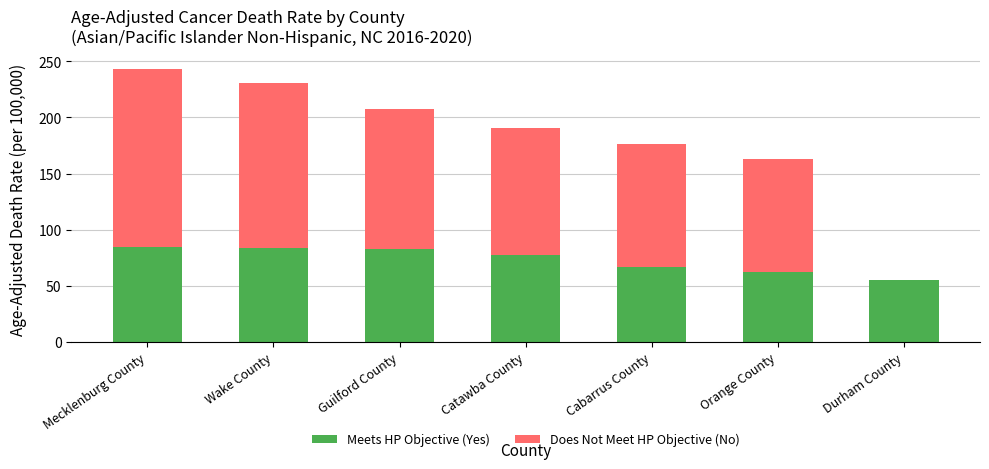

Count the number of categories in the chart.

7